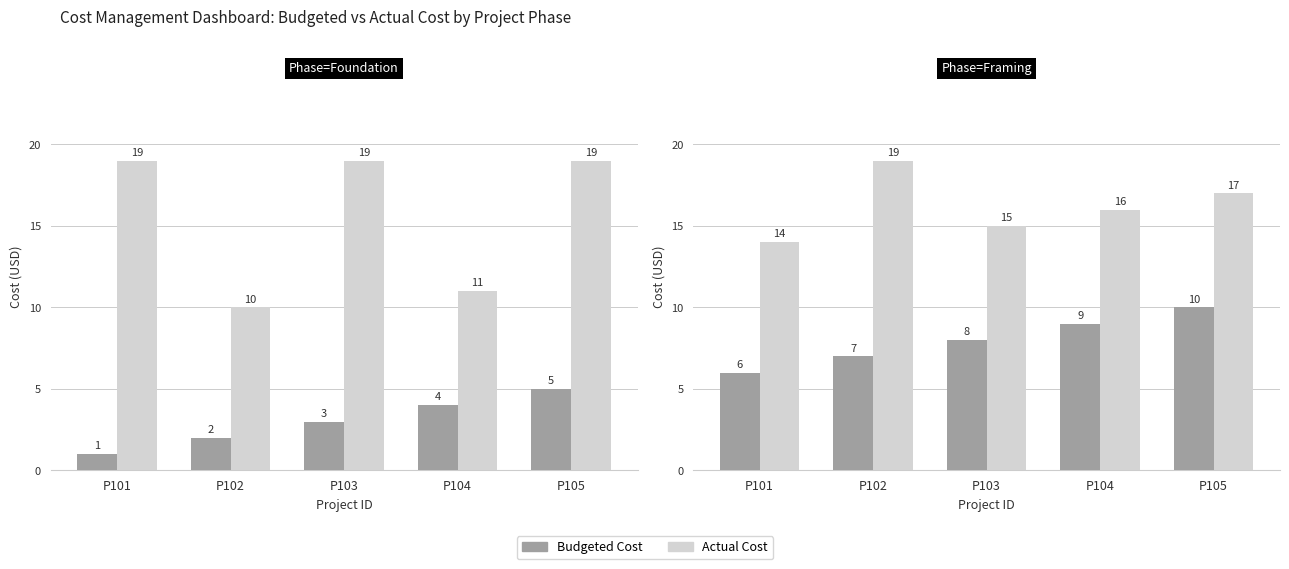

True or false: Actual Cost has a value of 10 at P103.

False